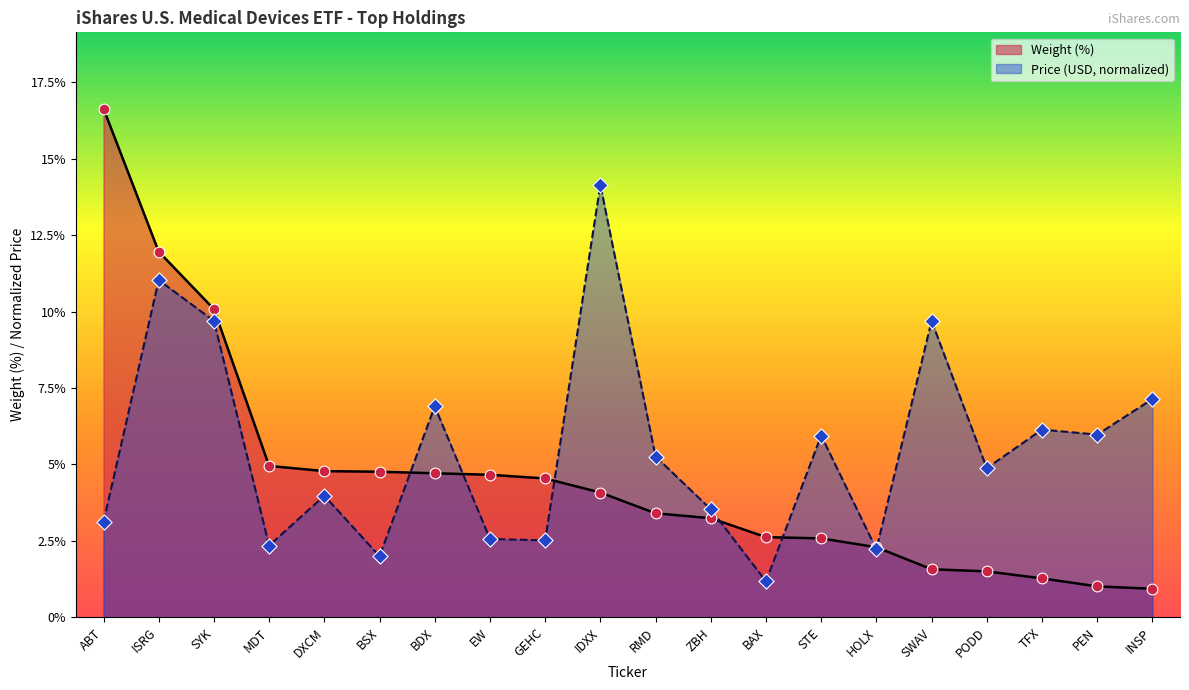

At how many categories does at least one series exceed 6?

8